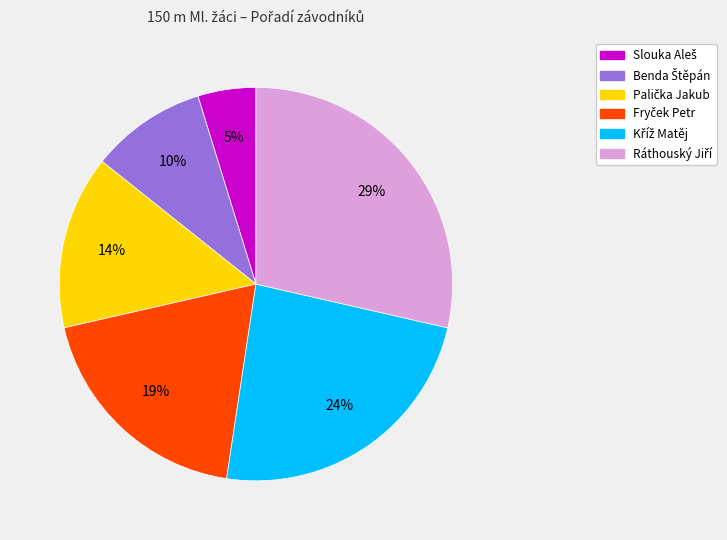

To the nearest percent, what is the difference between the largest and smallest slice percentages?

24%